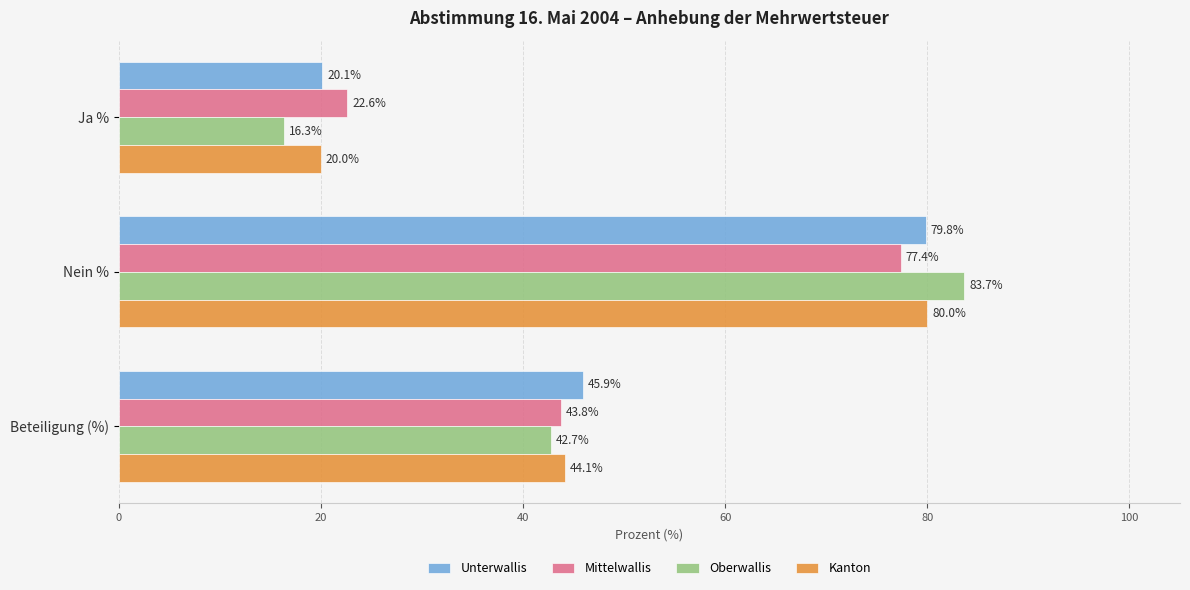

Which series has the largest range (max minus min)?

Oberwallis